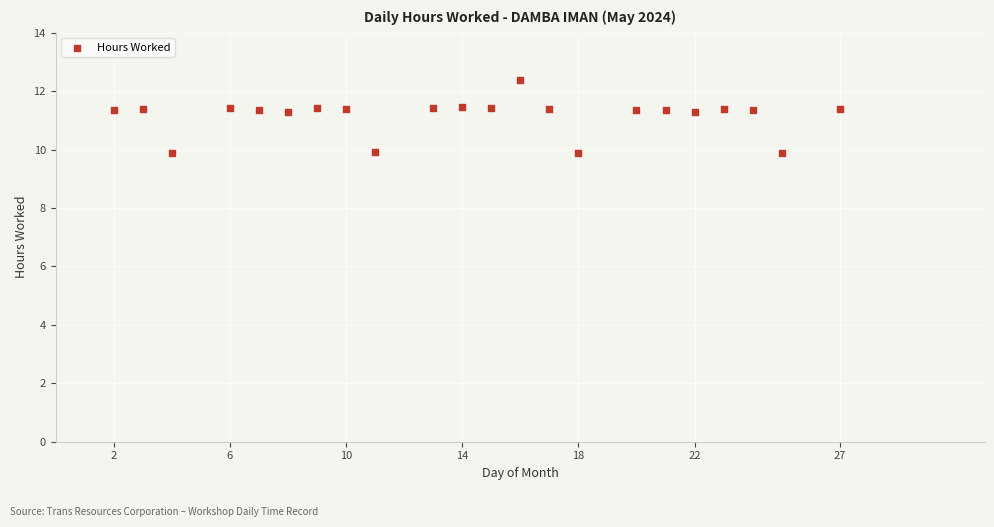

What is the range of X values (max minus min)?

25.0